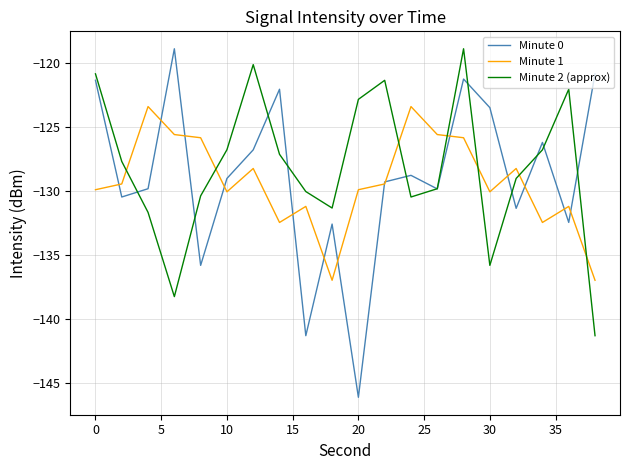

Which series has the largest range (max minus min)?

Minute 0